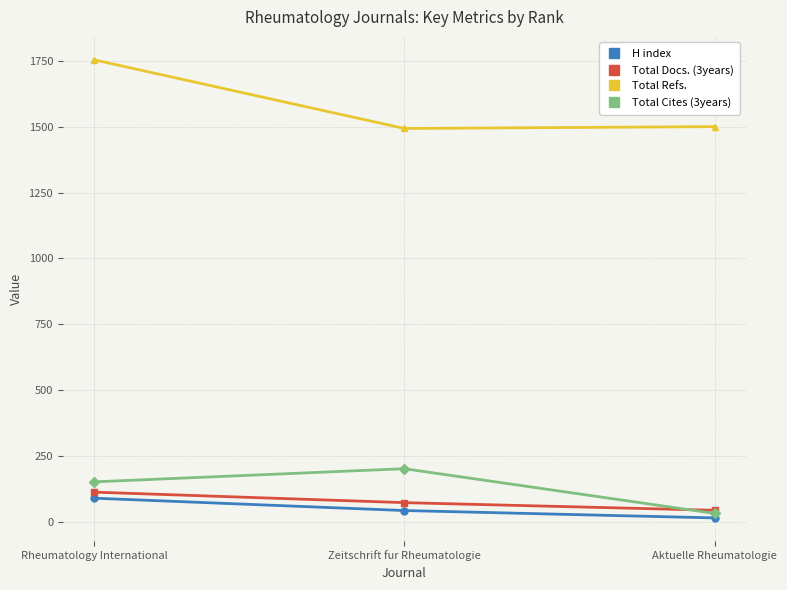

At which label is Total Refs. closest to 1624?

Aktuelle Rheumatologie